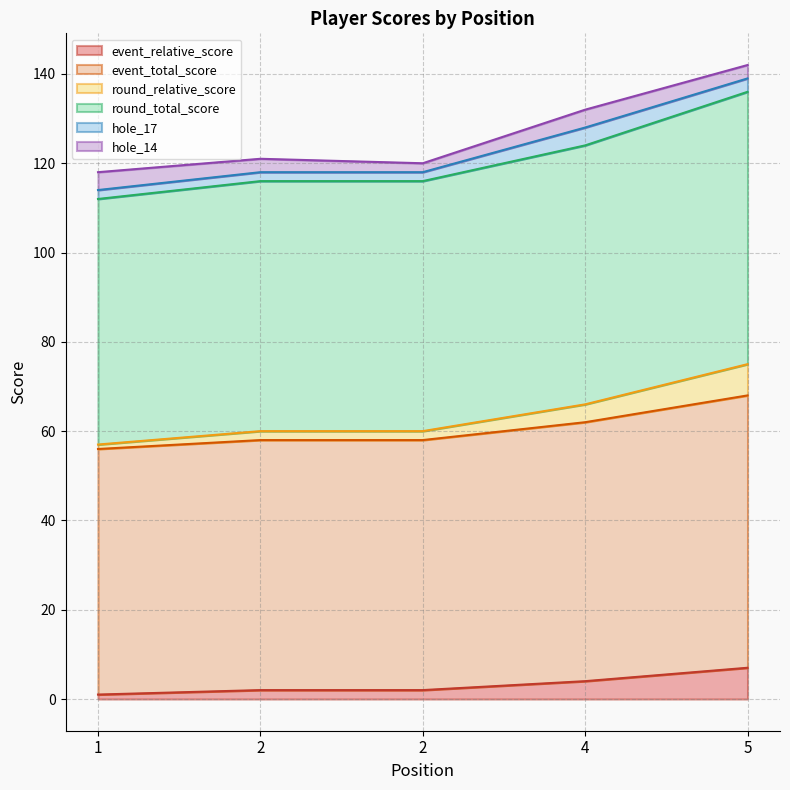

Count the round_total_score values in the range 116 to 124.

3